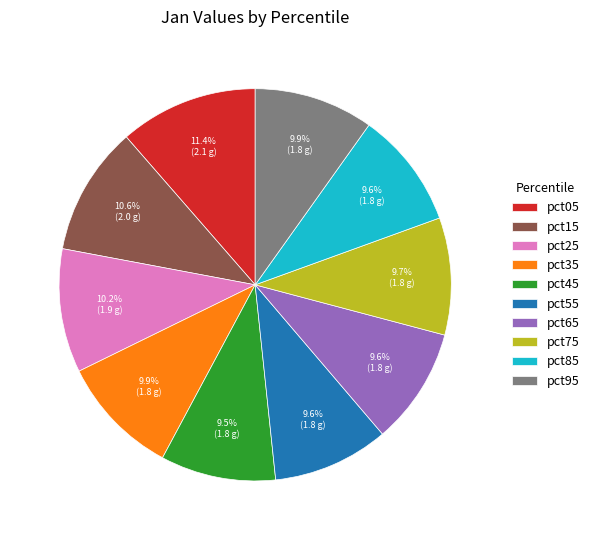

To the nearest percent, what portion does pct75 represent?

10%